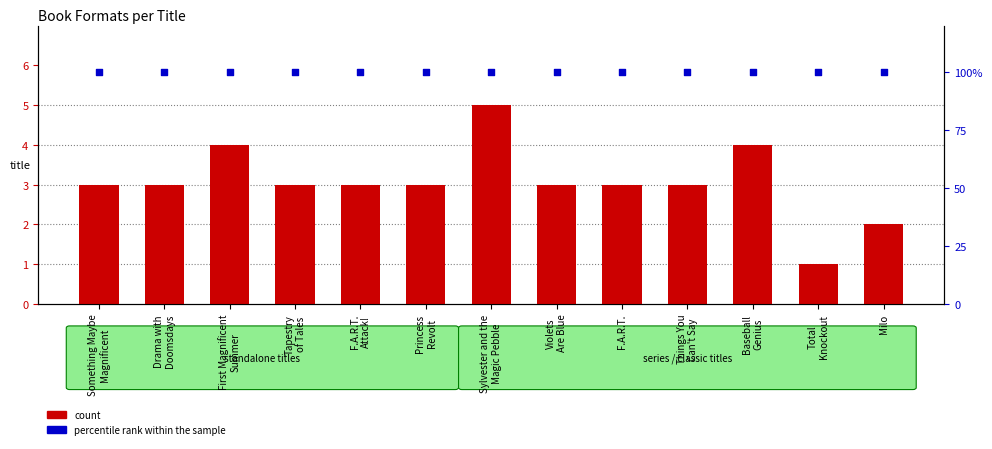

Which series contains the highest Y value?

percentile rank within the sample